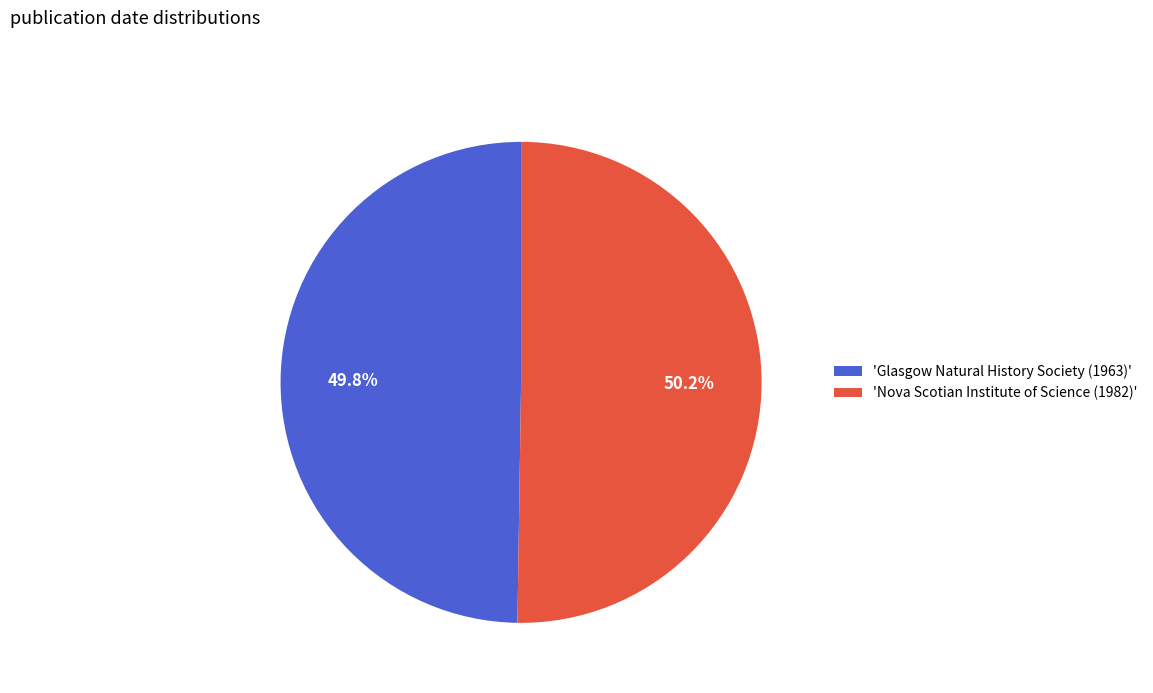

What is the total percentage of 'Glasgow Natural History Society (1963)' and 'Nova Scotian Institute of Science (1982)'?

100.0%